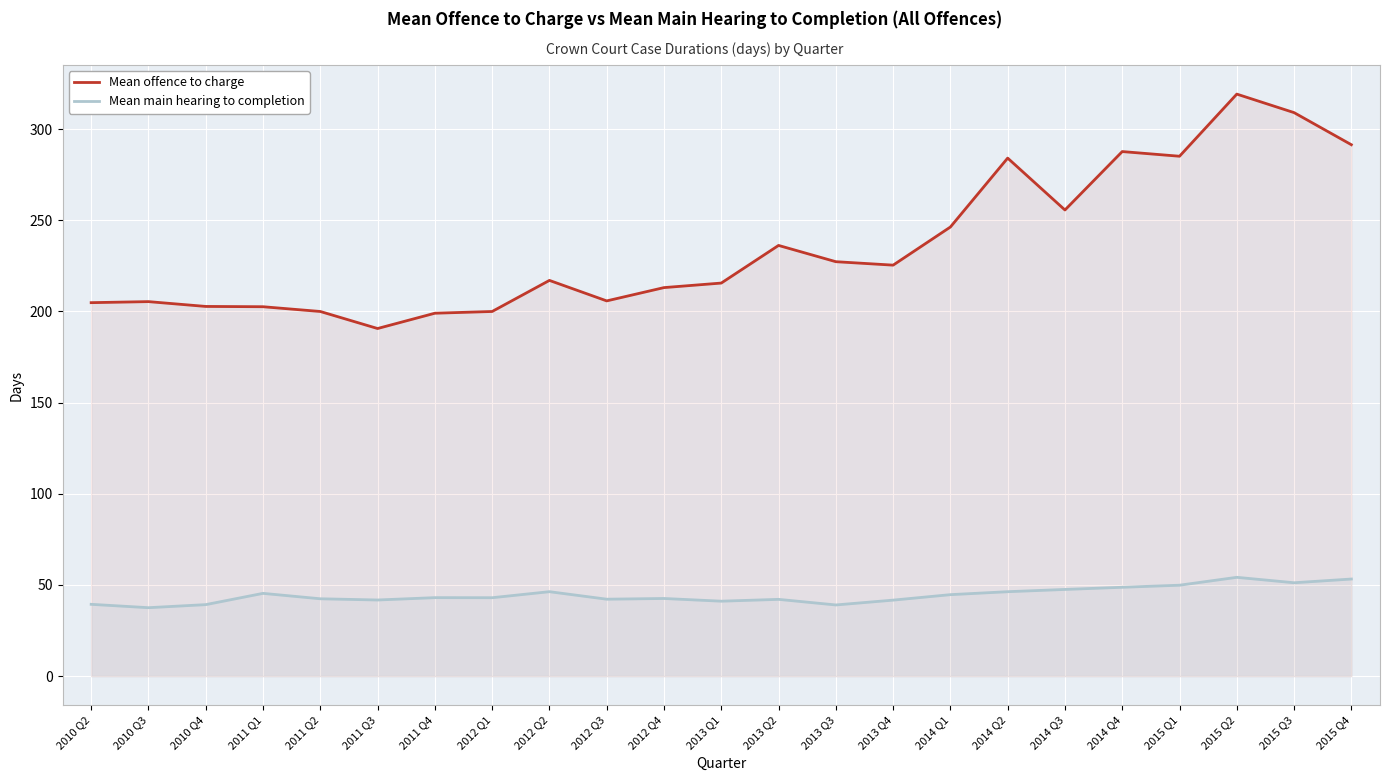

What are all the series names shown in the legend?

Mean offence to charge, Mean main hearing to completion